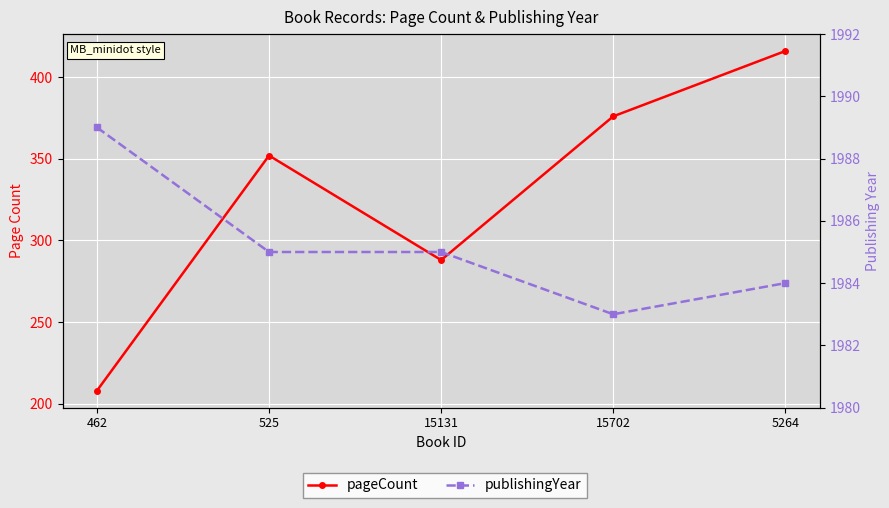

True or false: pageCount and publishingYear intersect in this chart.

False